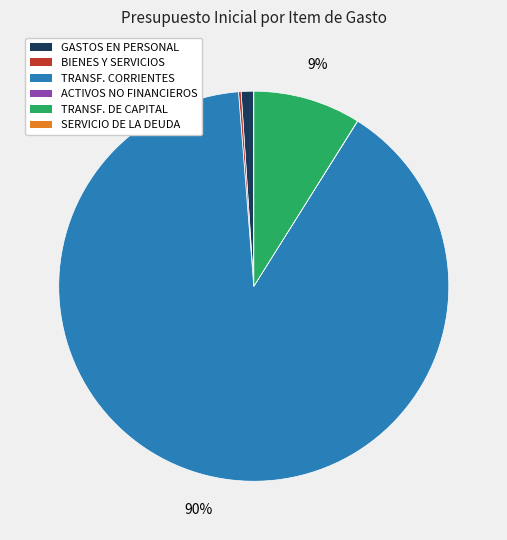

To the nearest percent, what is the difference between the largest and smallest slice percentages?

90%